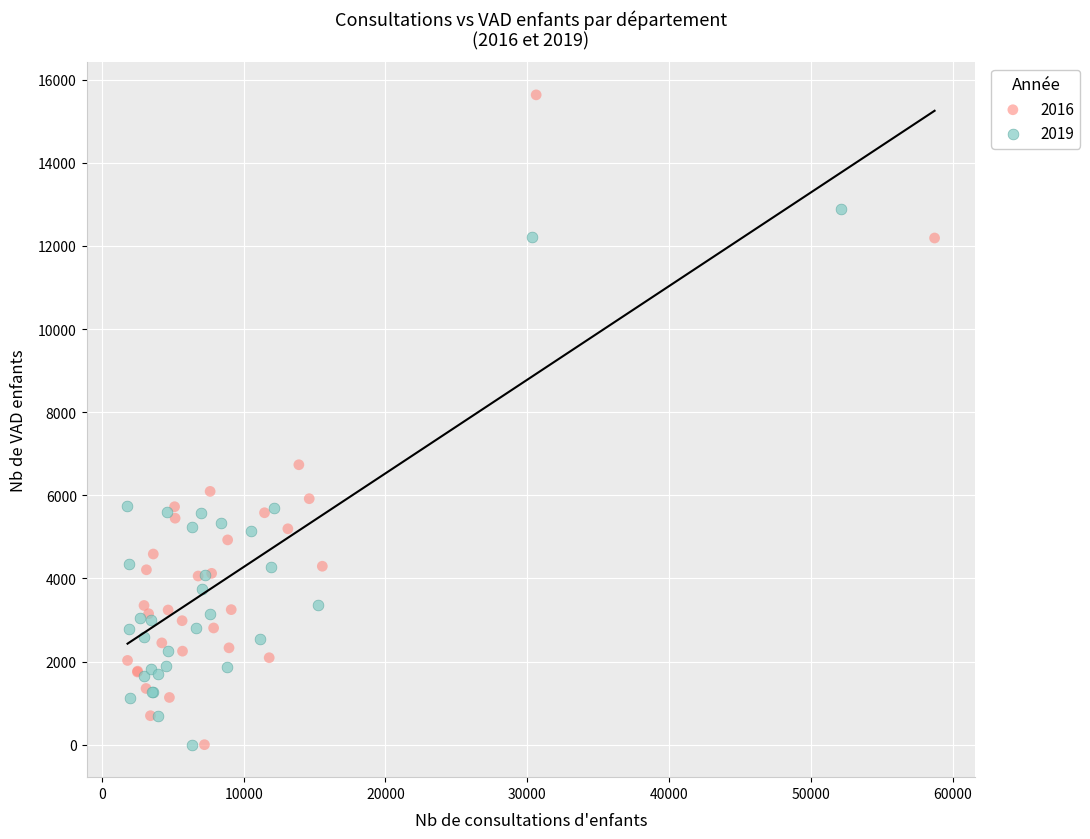

What are all the series names shown in the legend?

2016, 2019